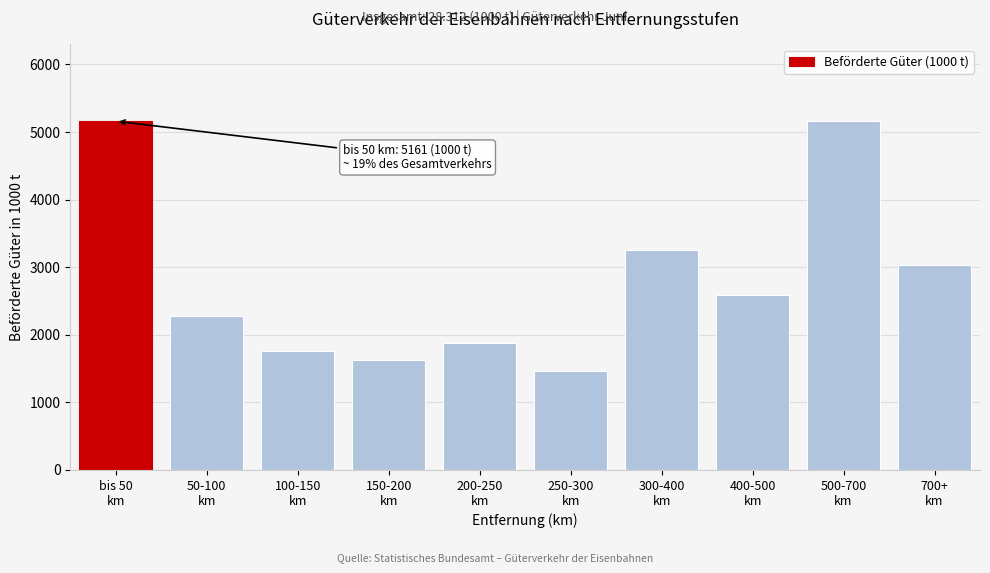

Reading right to left, list all the values displayed in this chart.

3029	5161	2588	3253	1462	1880	1630	1759	2278	5161